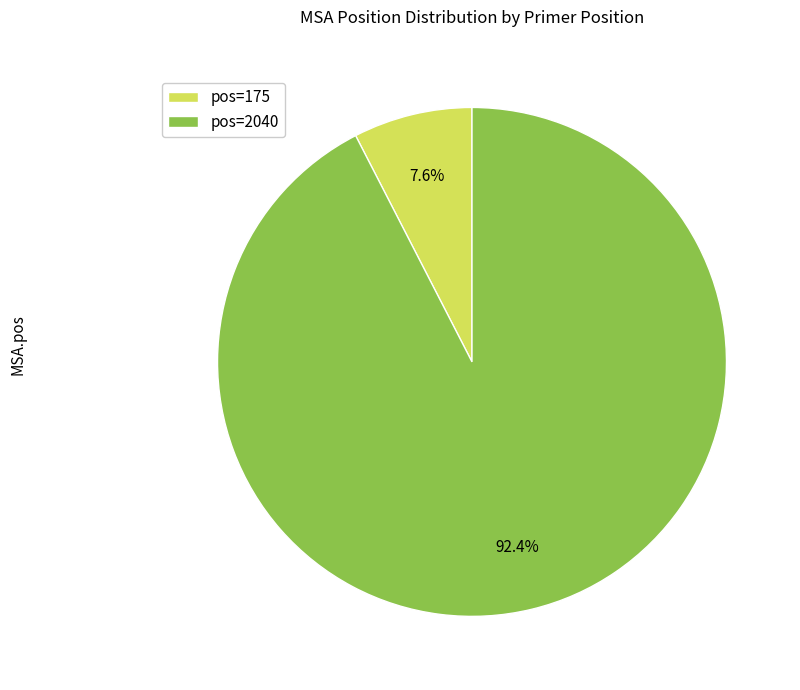

Which has a higher value, pos=175 or pos=2040?

pos=2040